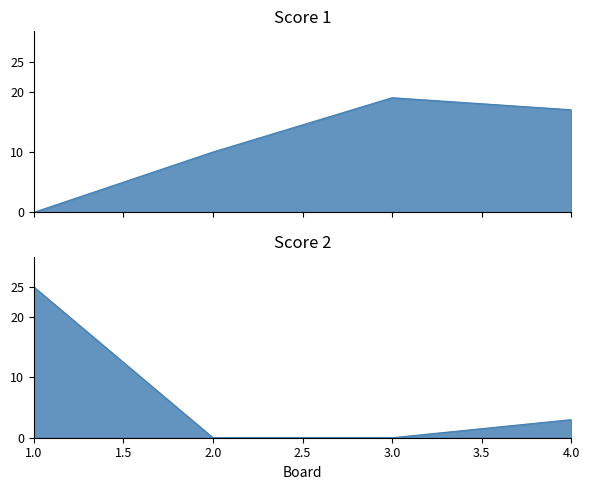

At 1, list the series in order from smallest to largest.

Score 1, Score 2